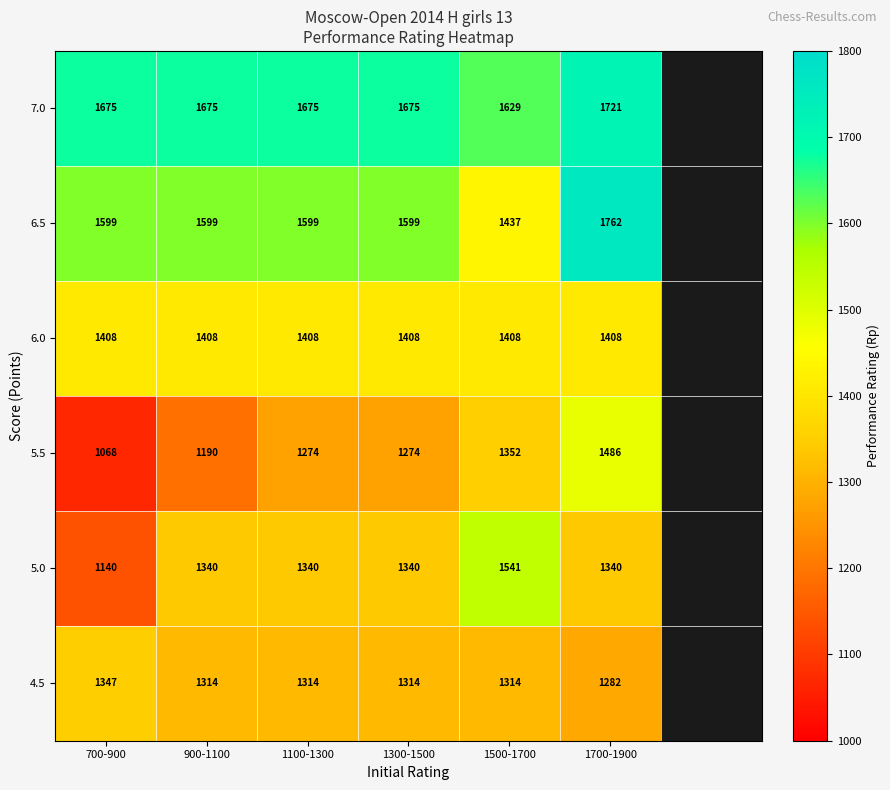

Which series changed the most between 1100-1300 and 1700-1900?

5.5